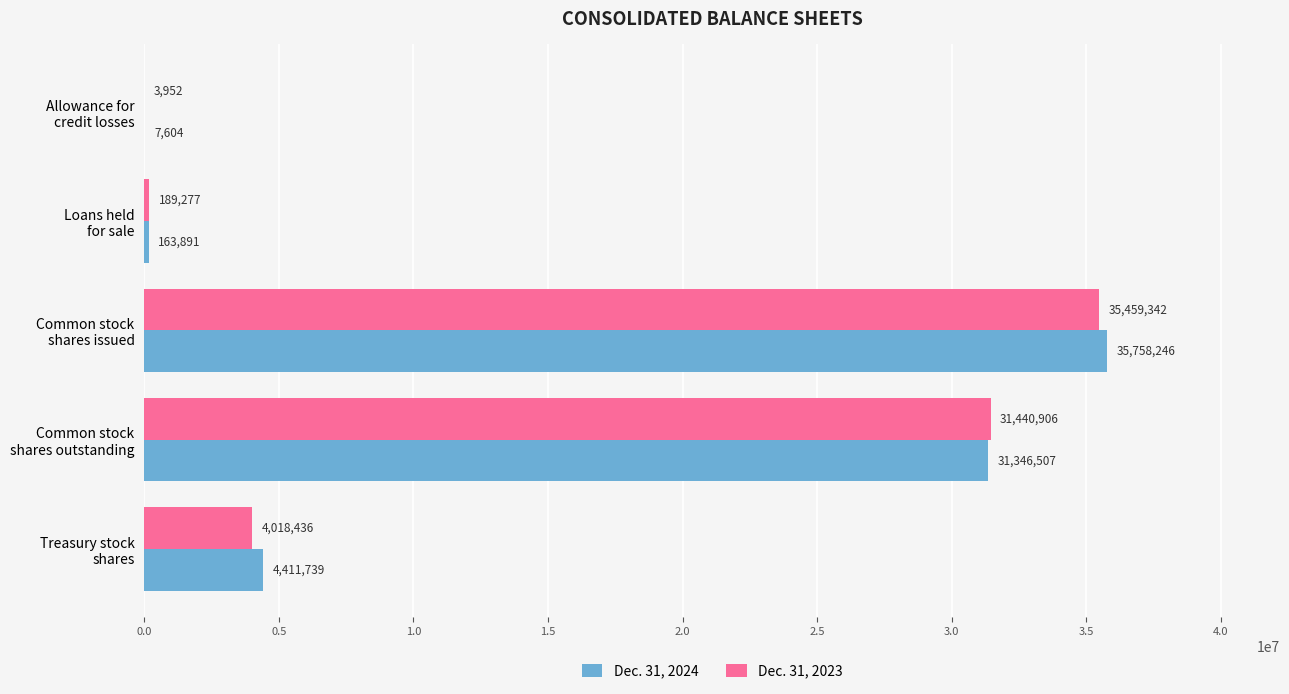

How many categories are shown in the chart?

5